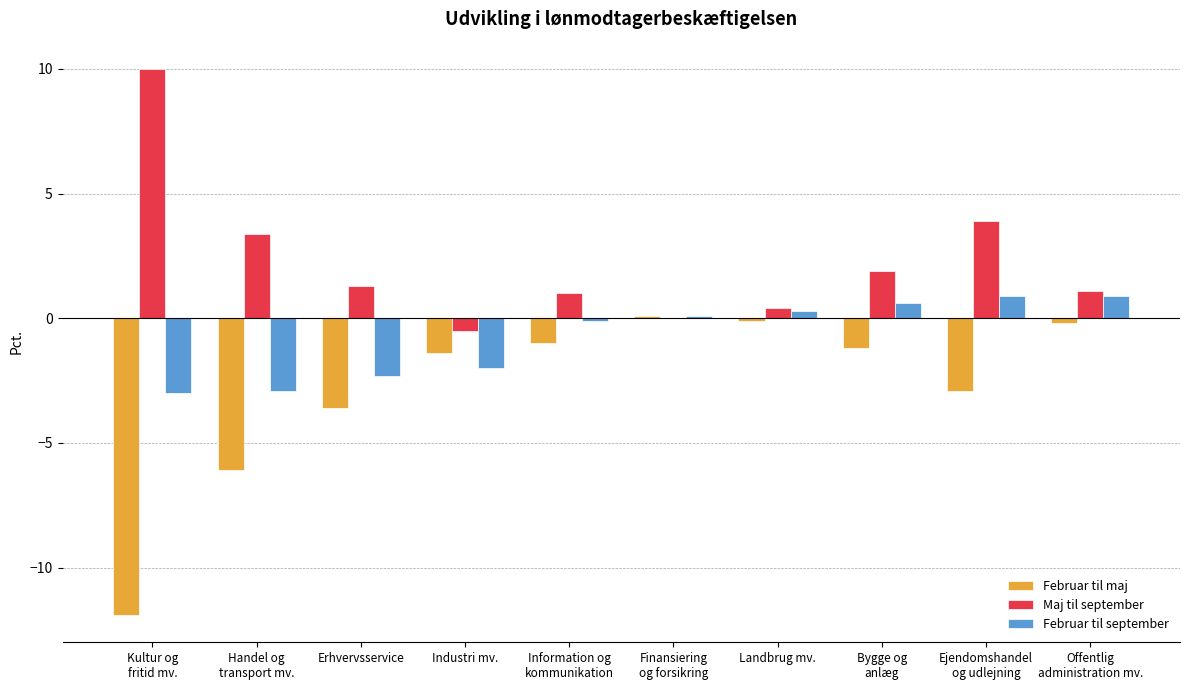

Reading left to right, transcribe all the data shown in this chart.

Februar til maj: Kultur og
fritid mv.=-11.9	Handel og
transport mv.=-6.1	Erhvervsservice=-3.6	Industri mv.=-1.4	Information og
kommunikation=-1.0	Finansiering
og forsikring=0.1	Landbrug mv.=-0.1	Bygge og
anlæg=-1.2	Ejendomshandel
og udlejning=-2.9	Offentlig
administration mv.=-0.2
Maj til september: Kultur og
fritid mv.=10.0	Handel og
transport mv.=3.4	Erhvervsservice=1.3	Industri mv.=-0.5	Information og
kommunikation=1.0	Finansiering
og forsikring=0.0	Landbrug mv.=0.4	Bygge og
anlæg=1.9	Ejendomshandel
og udlejning=3.9	Offentlig
administration mv.=1.1
Februar til september: Kultur og
fritid mv.=-3.0	Handel og
transport mv.=-2.9	Erhvervsservice=-2.3	Industri mv.=-2.0	Information og
kommunikation=-0.1	Finansiering
og forsikring=0.1	Landbrug mv.=0.3	Bygge og
anlæg=0.6	Ejendomshandel
og udlejning=0.9	Offentlig
administration mv.=0.9